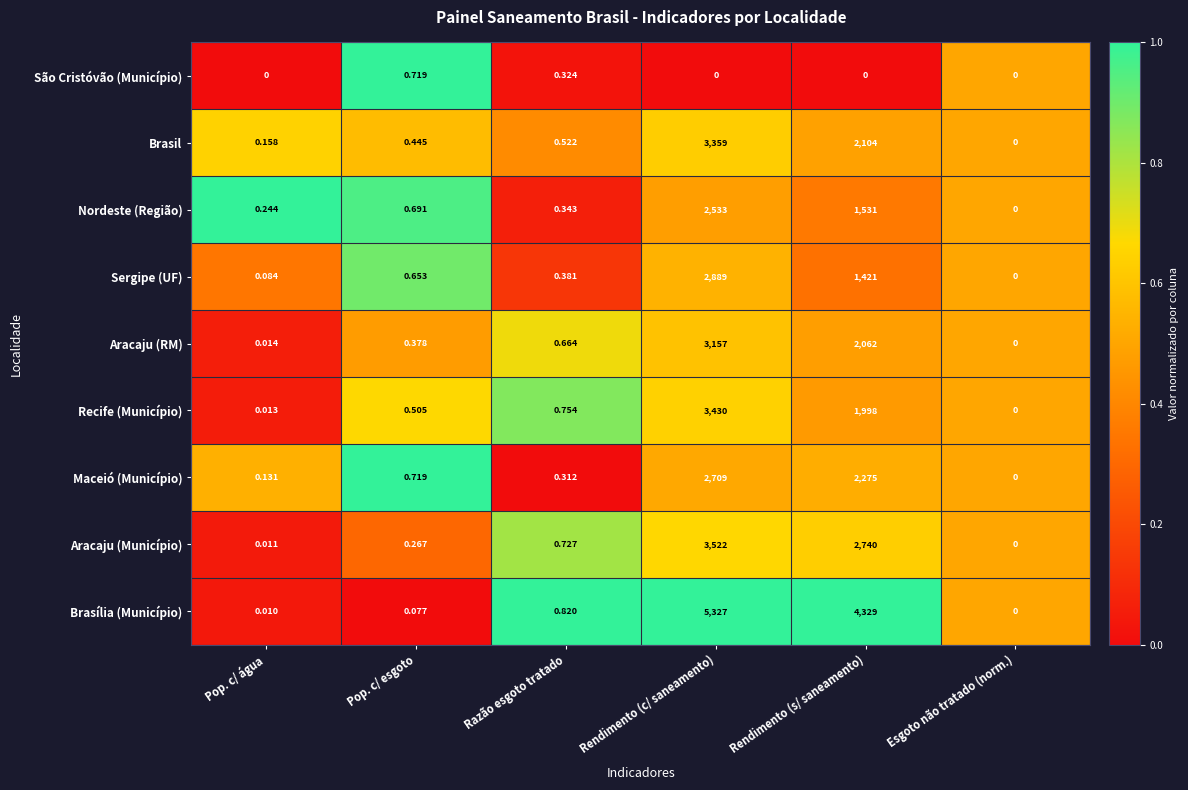

Which series has the widest spread of values?

Brasília (Município)